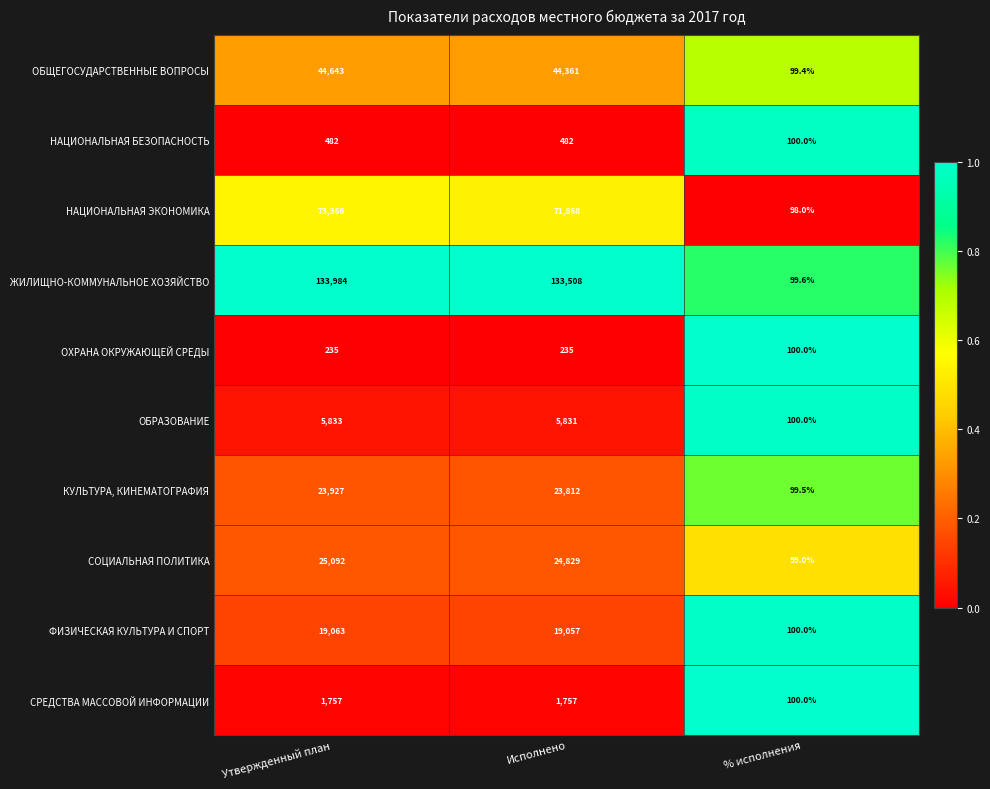

What is the sum of the НАЦИОНАЛЬНАЯ ЭКОНОМИКА values at % исполнения and Утвержденный план?

73464.0